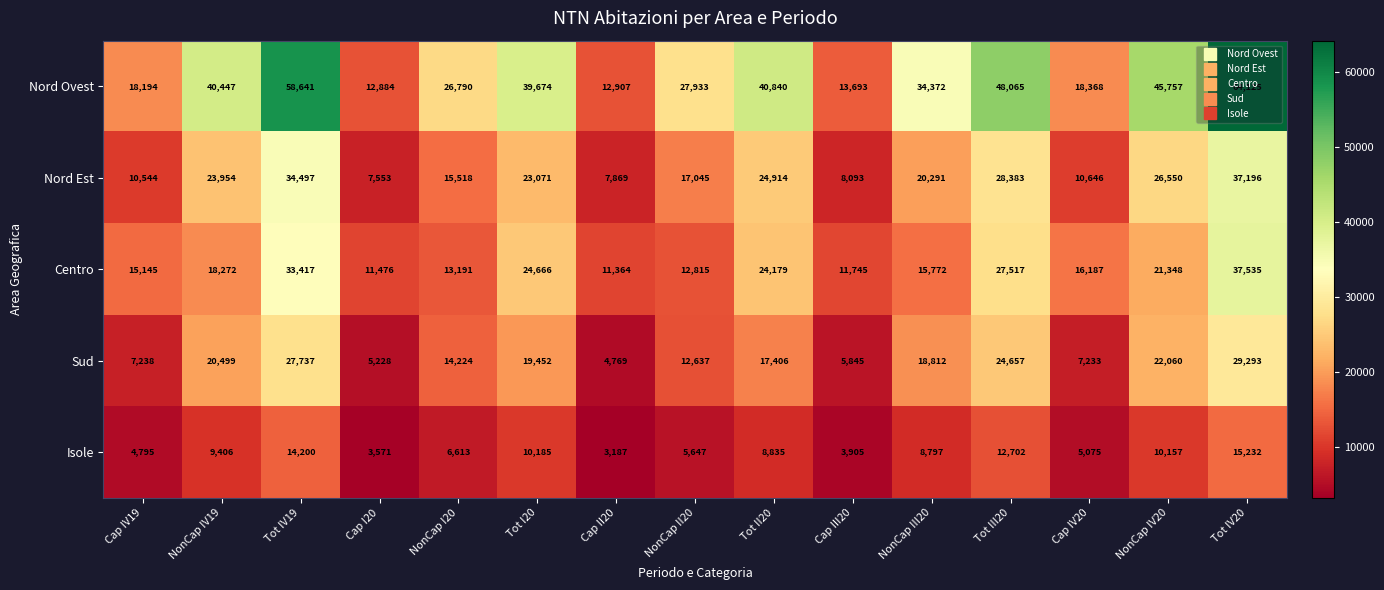

At NonCap IV19, list the series in order from smallest to largest.

Isole, Centro, Sud, Nord Est, Nord Ovest